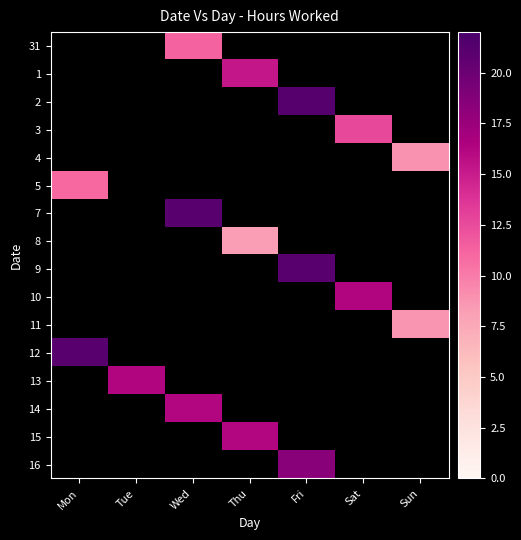

Which label corresponds to the largest value in the chart?

Fri